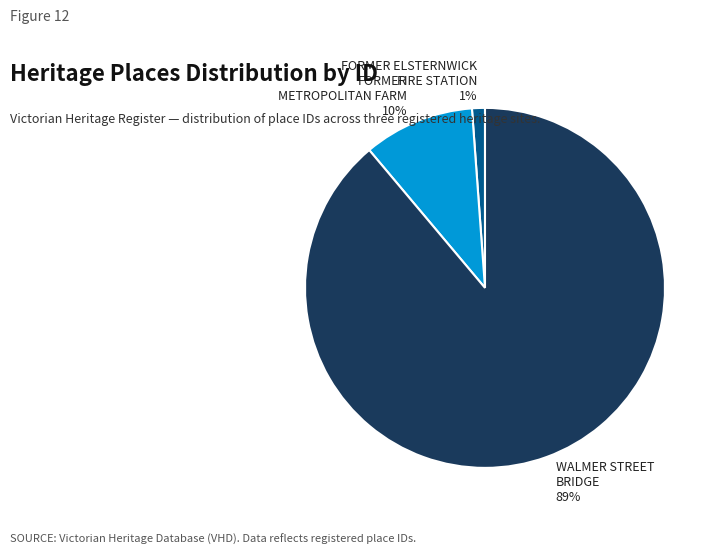

Which category has the smallest portion of the pie?

FORMER ELSTERNWICK FIRE STATION